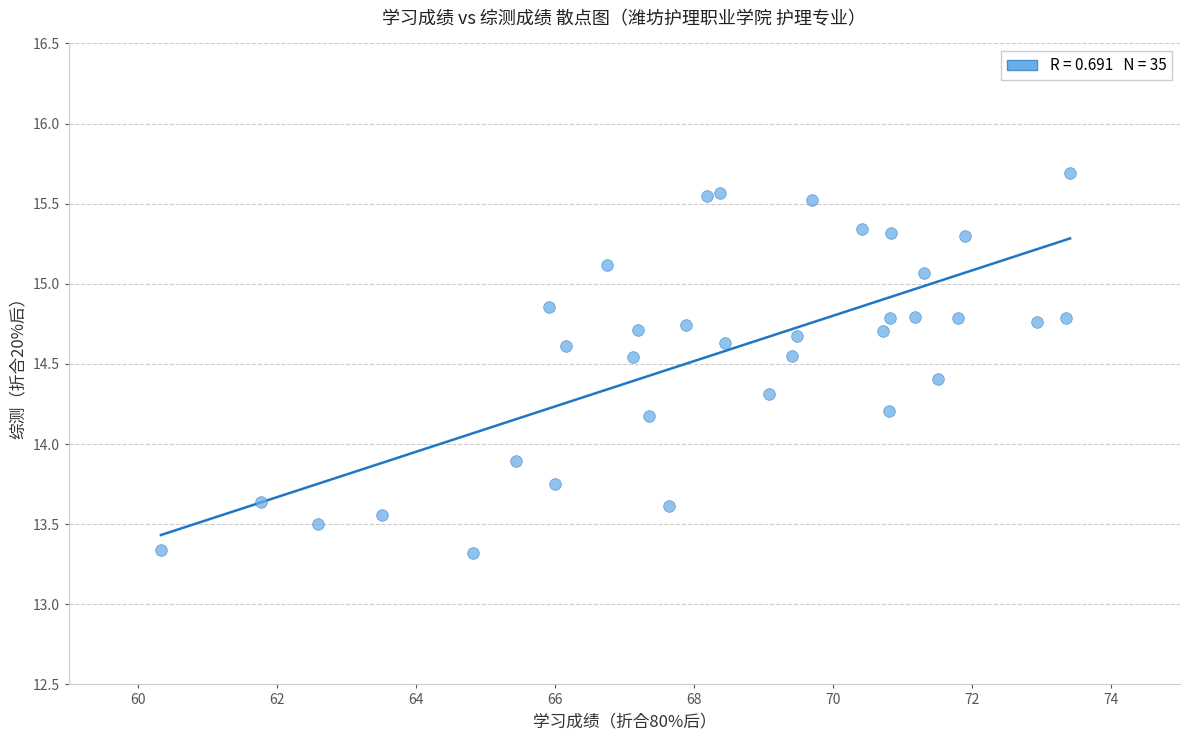

What is the range of Y values (max minus min)?

2.4